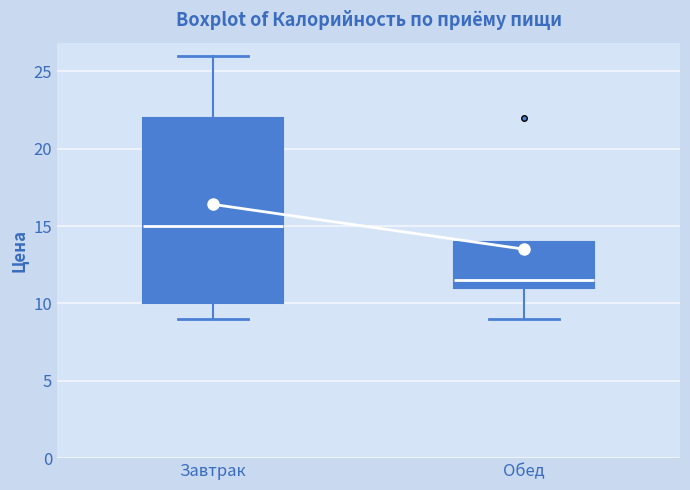

Which box's median line is the lowest?

Обед